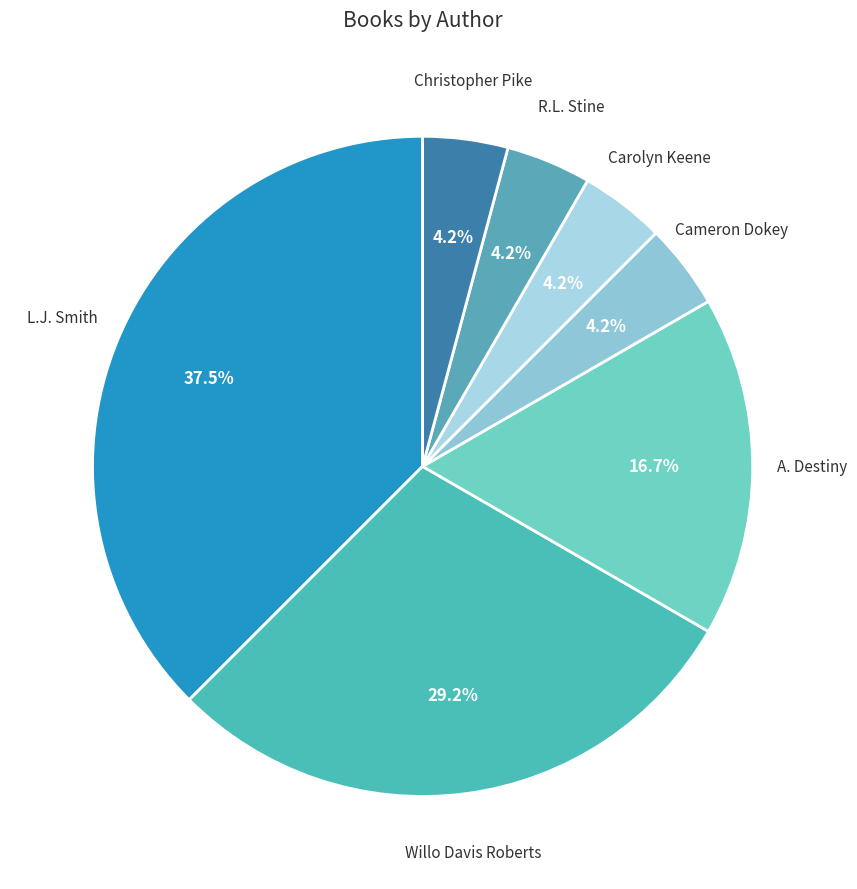

Which slice is the smallest?

Cameron Dokey